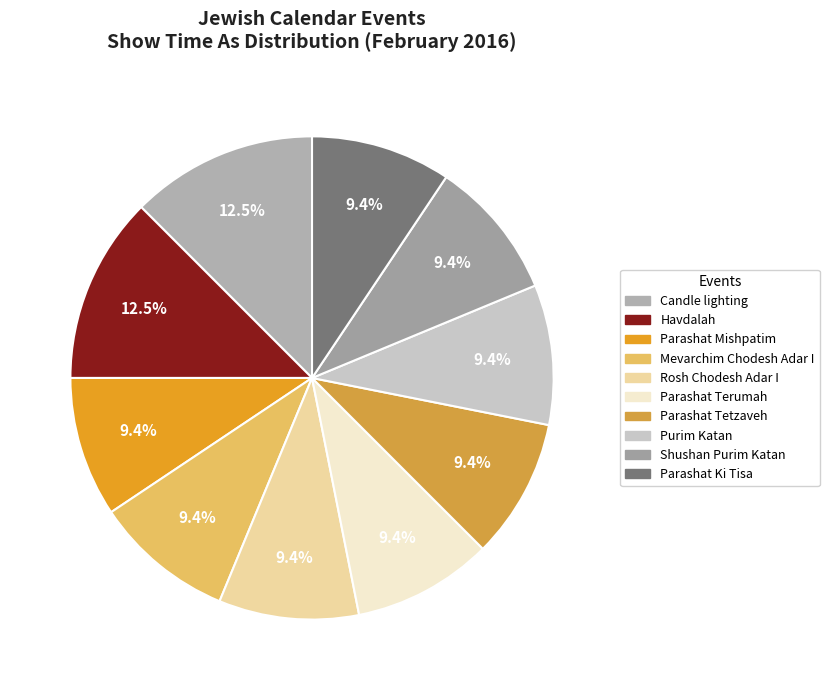

How many slices are in this pie chart?

10